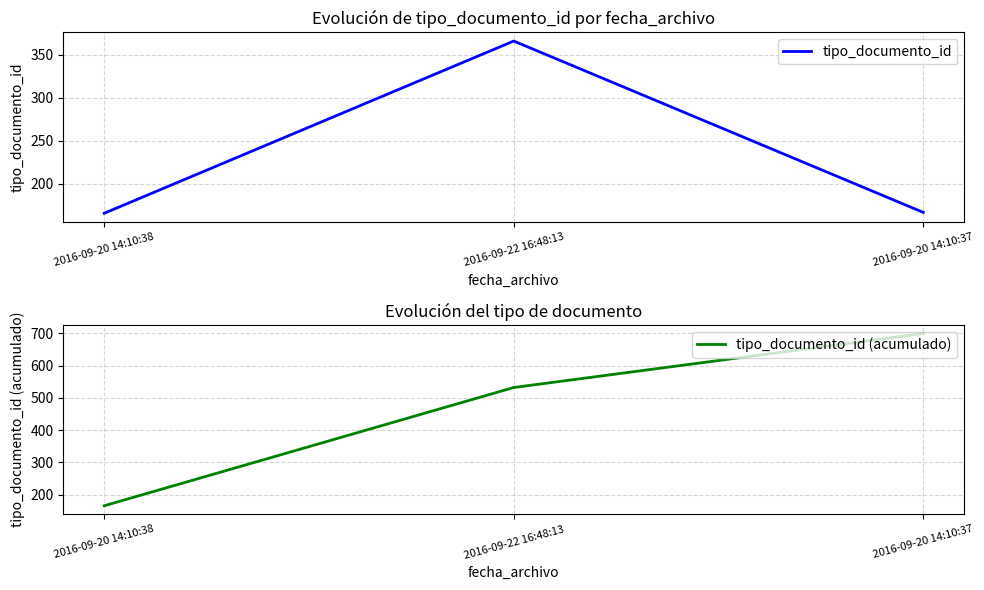

Reading left to right, what are all the values shown in this chart?

tipo_documento_id: 166	366	167
tipo_documento_id (acumulado): 166	532	699